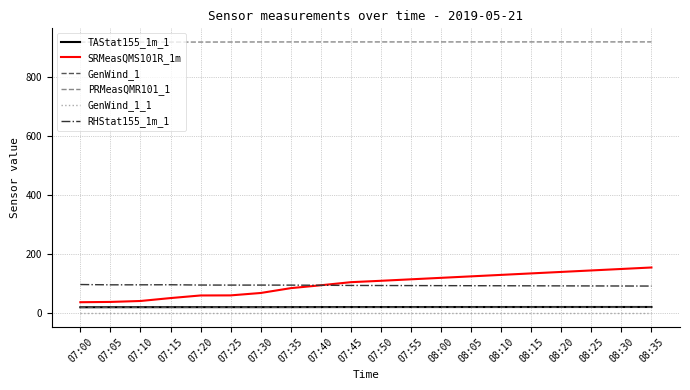

True or false: GenWind_1_1 and TAStat155_1m_1 cross at least once.

False